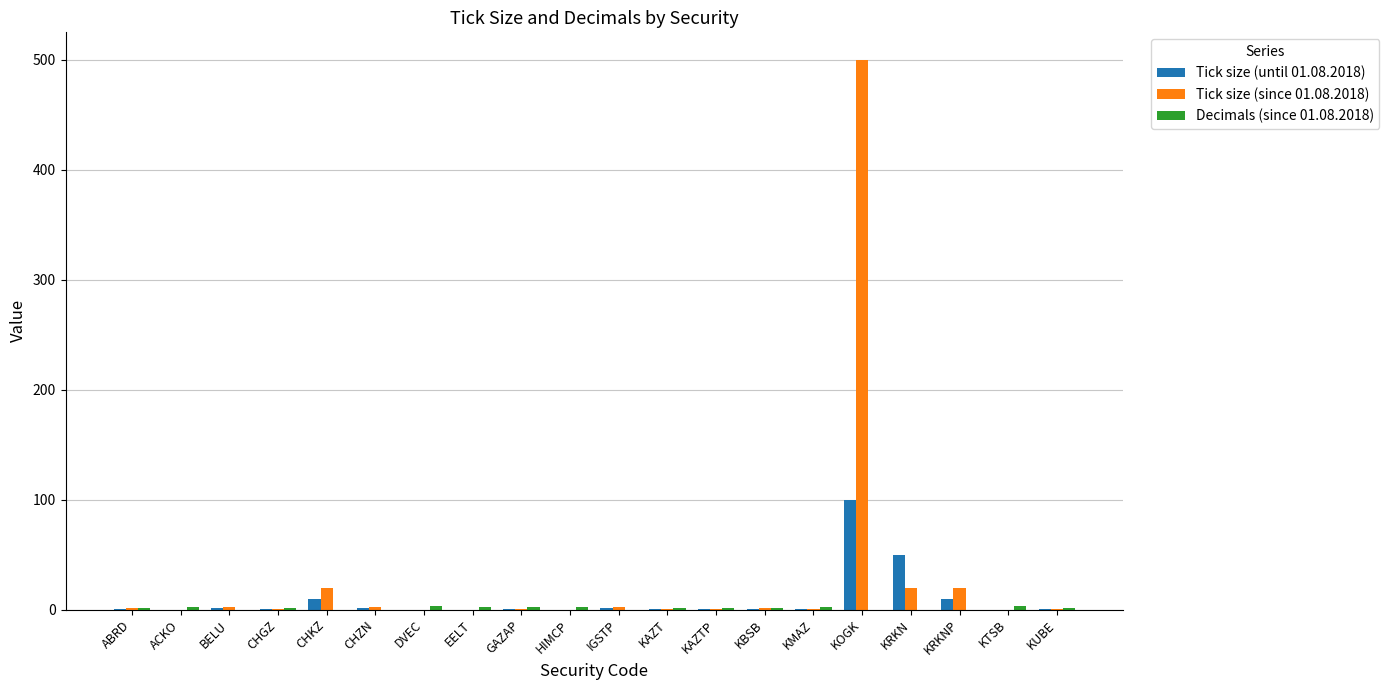

Are the bars grouped side by side (vs. stacked)?

Yes